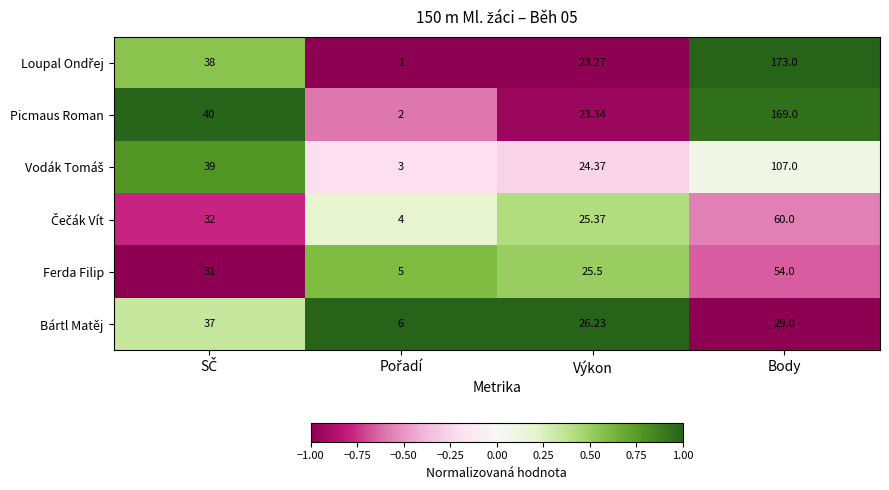

At which category is the sum across all series the highest?

Body